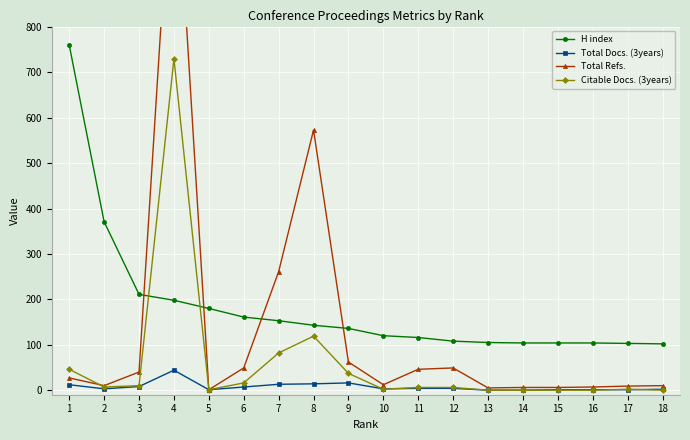

Where is the first local maximum for Total Docs. (3years)?

4